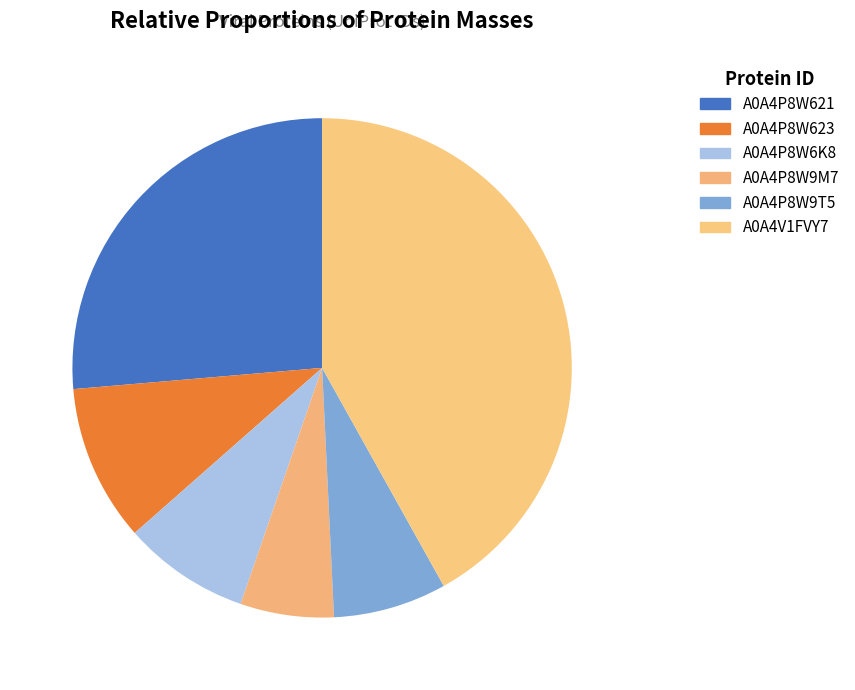

What percentage is the A0A4P8W623 slice, to the nearest percent?

10%